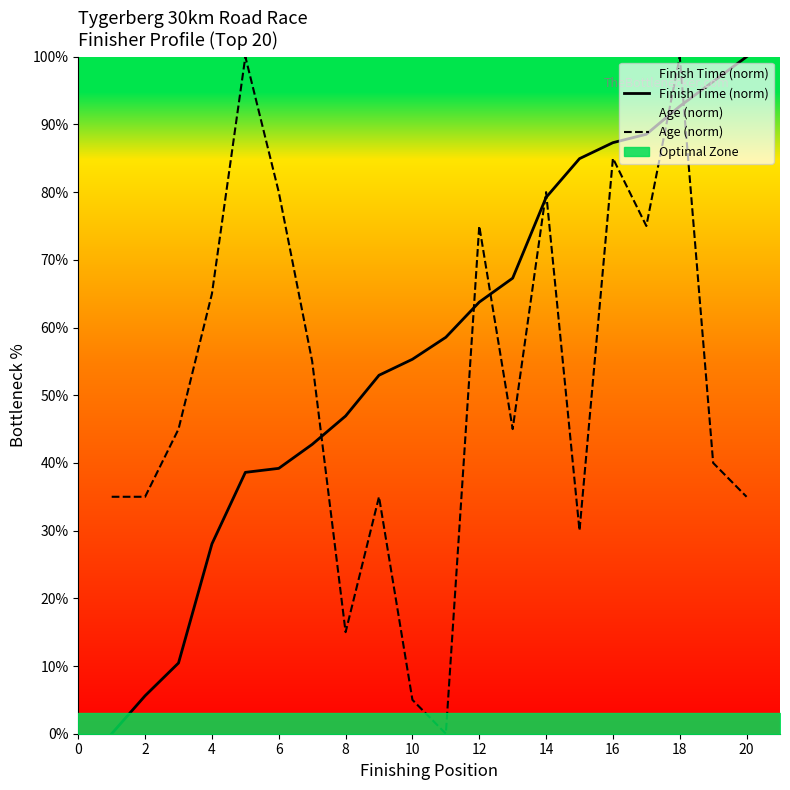

True or false: Age (norm) has a value of 13.2 at 12.

False